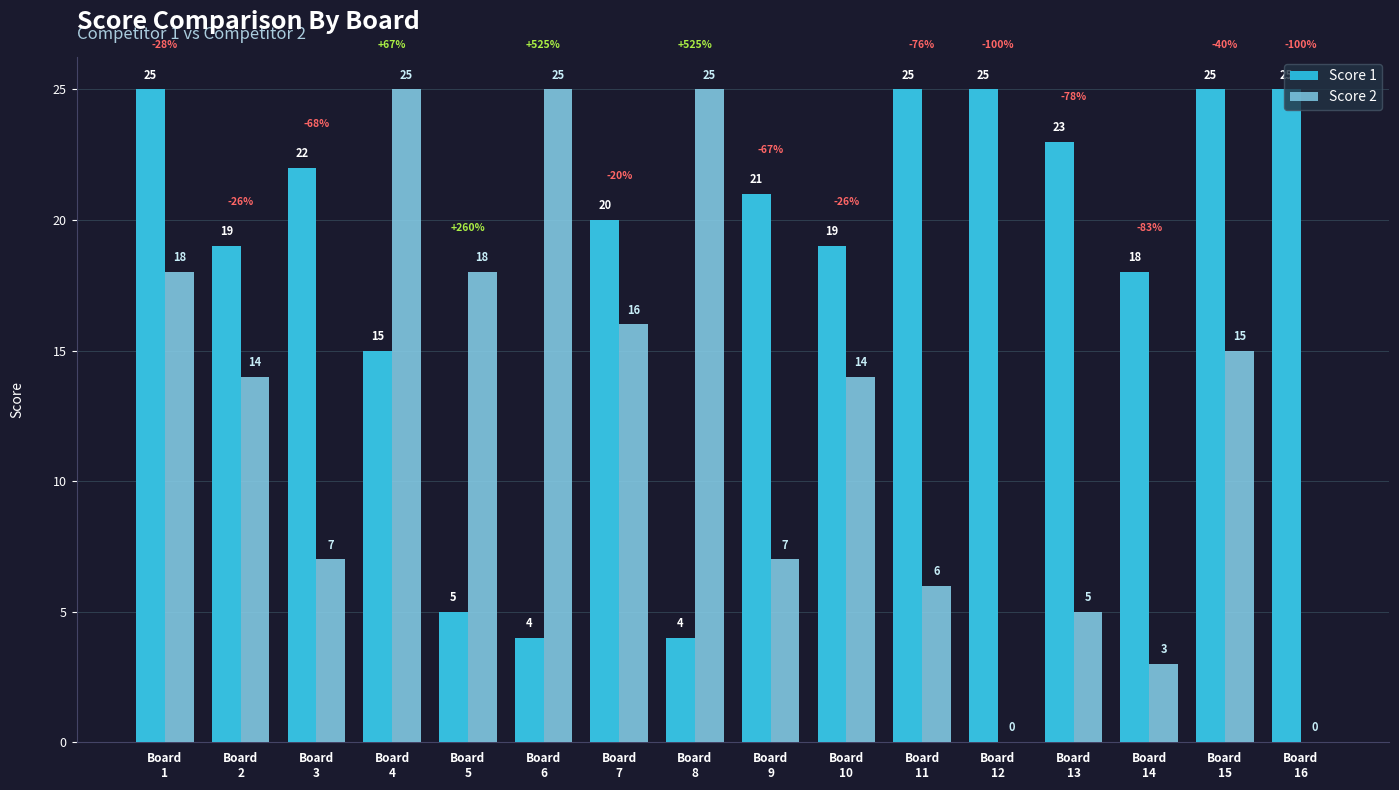

The value of Score 1 at Board
6 is 4. True or false?

True